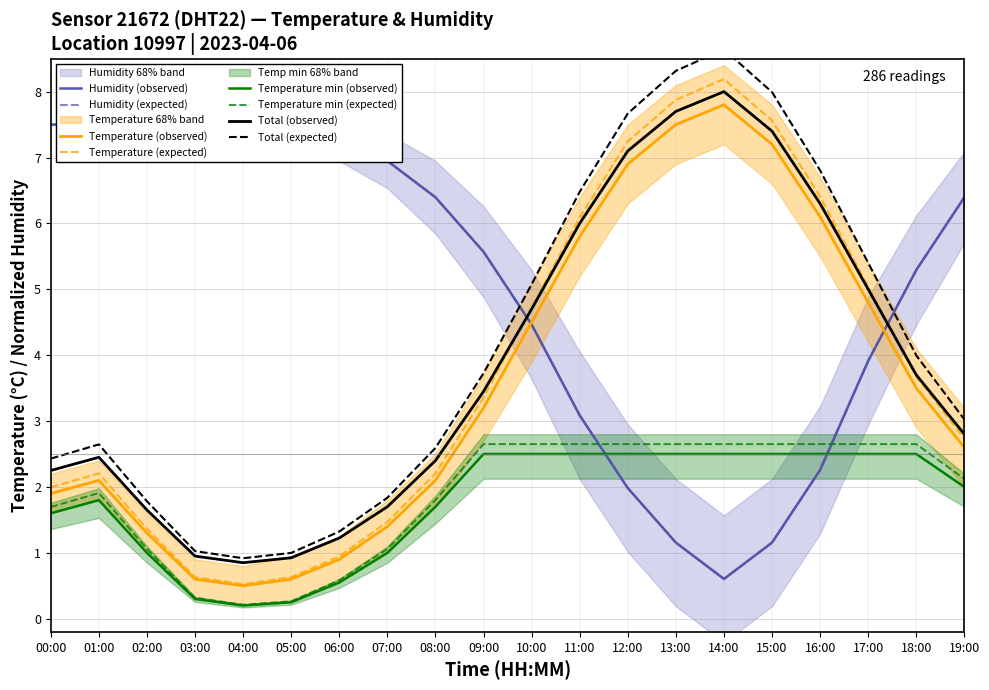

What is the highest value of the Temperature min (expected) series?

2.7